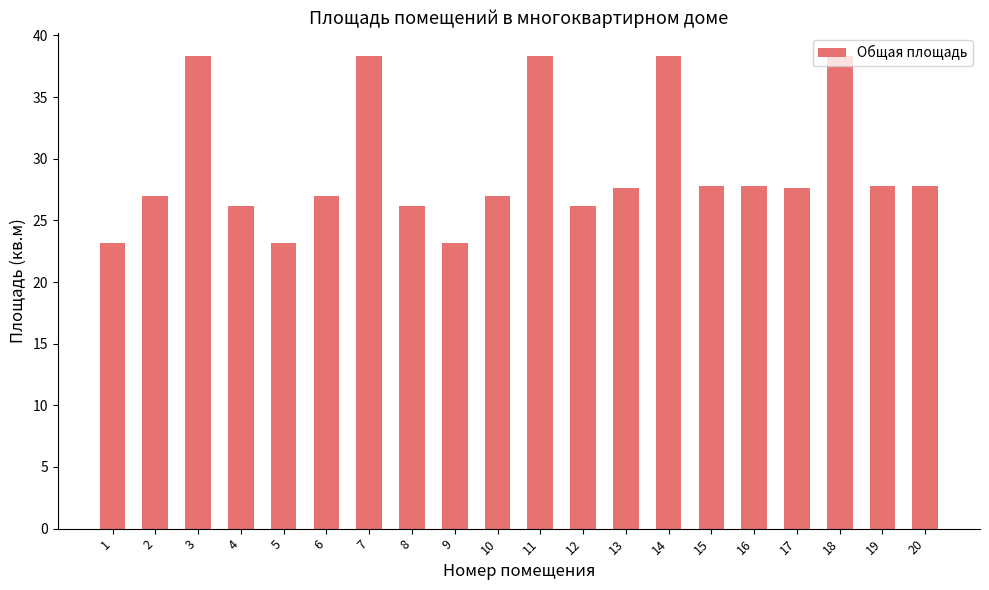

How many bars are there in total?

20